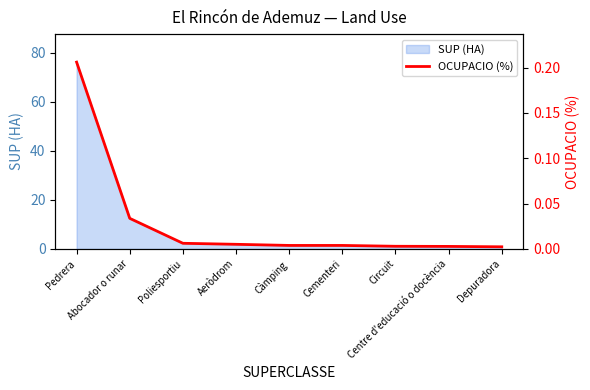

The chart shows a value of 0.0 at Poliesportiu. True or false?

False